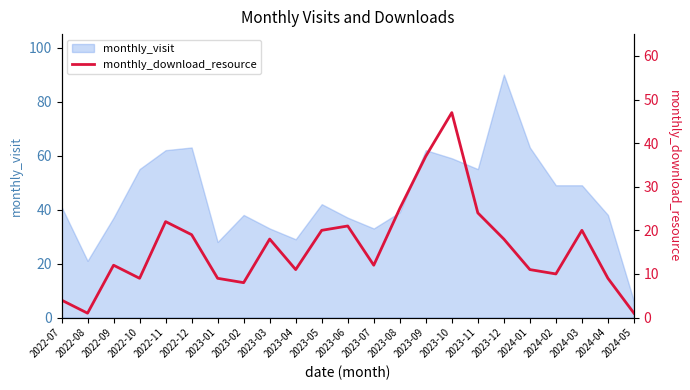

True or false: monthly_visit has a value of 17 at 2023-07.

False